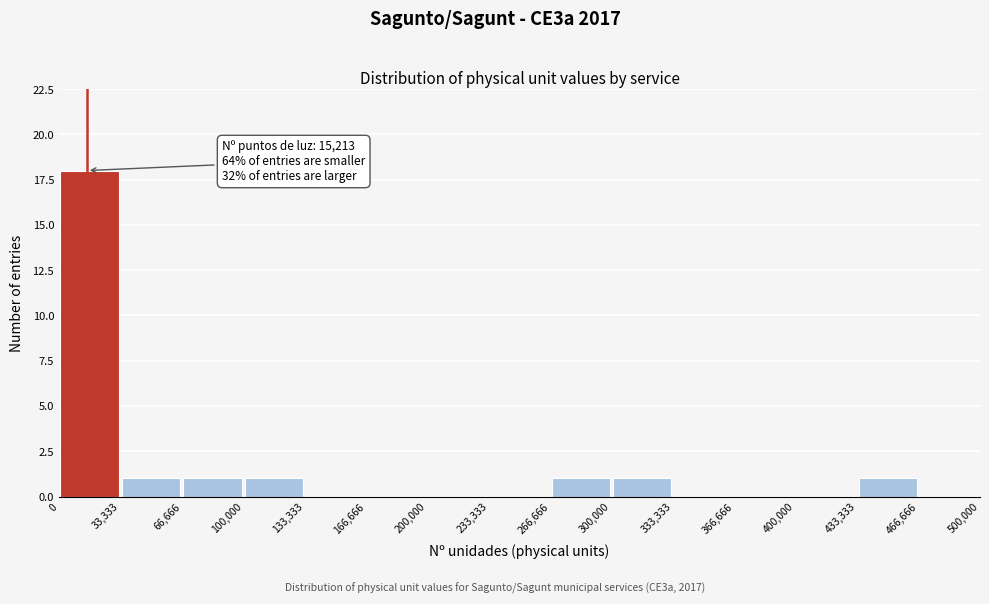

Which range on the x-axis has the tallest bar?

0 to 33,333